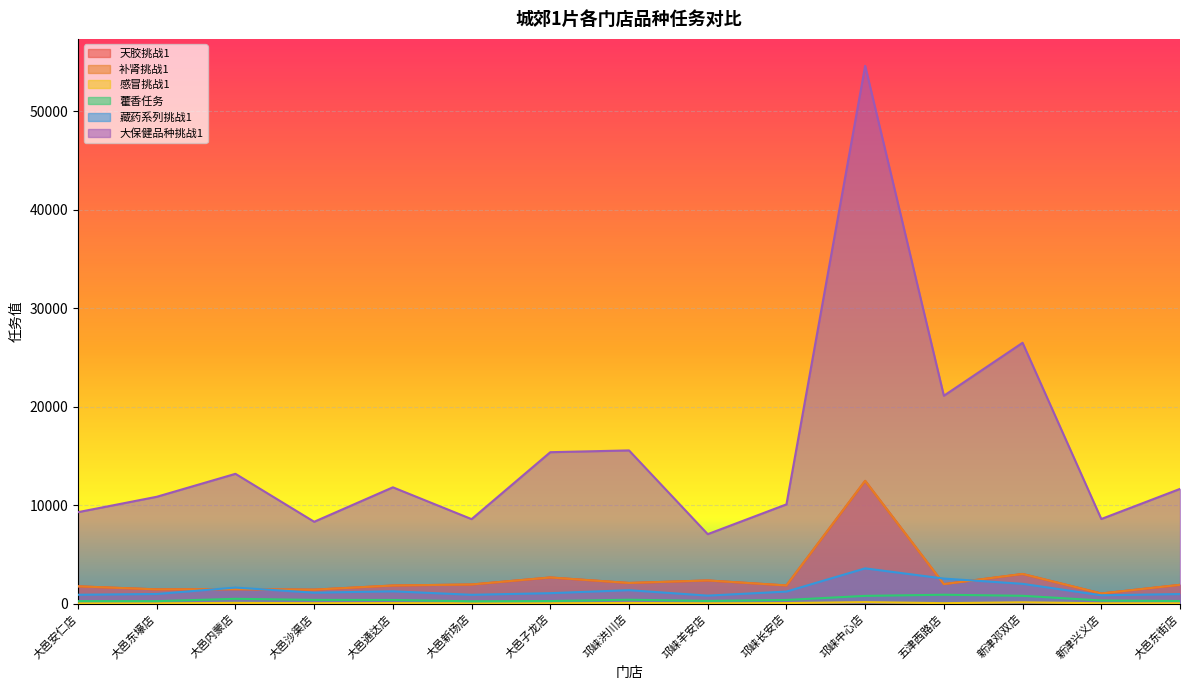

Which label corresponds to the largest value in the chart?

邛崃中心店